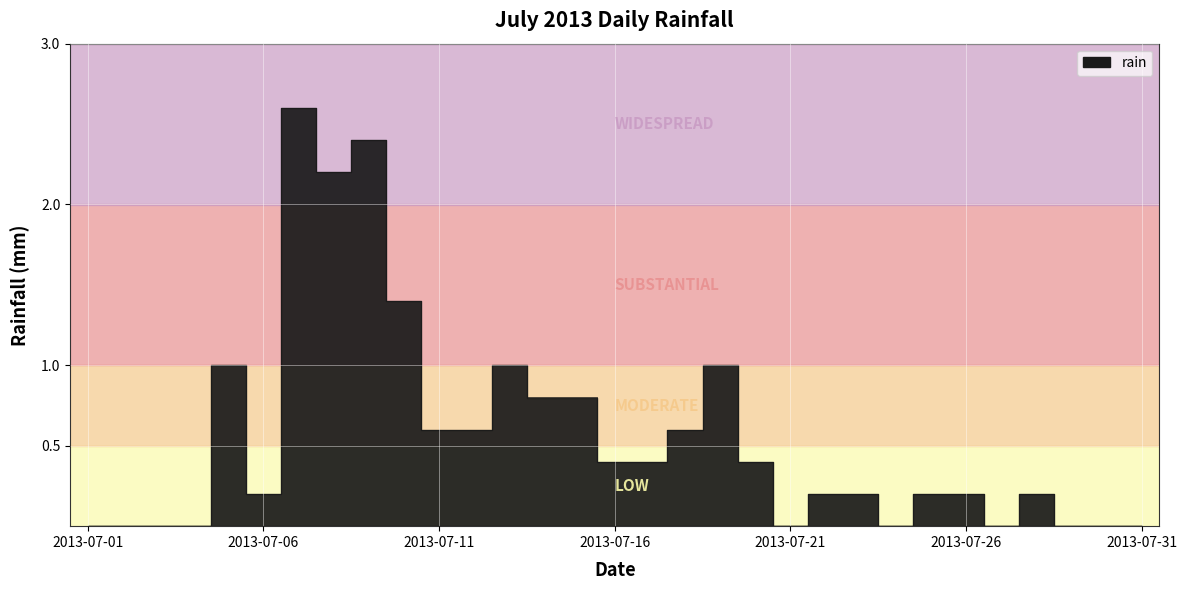

At which category does the chart reach its peak across all series?

2013-07-07